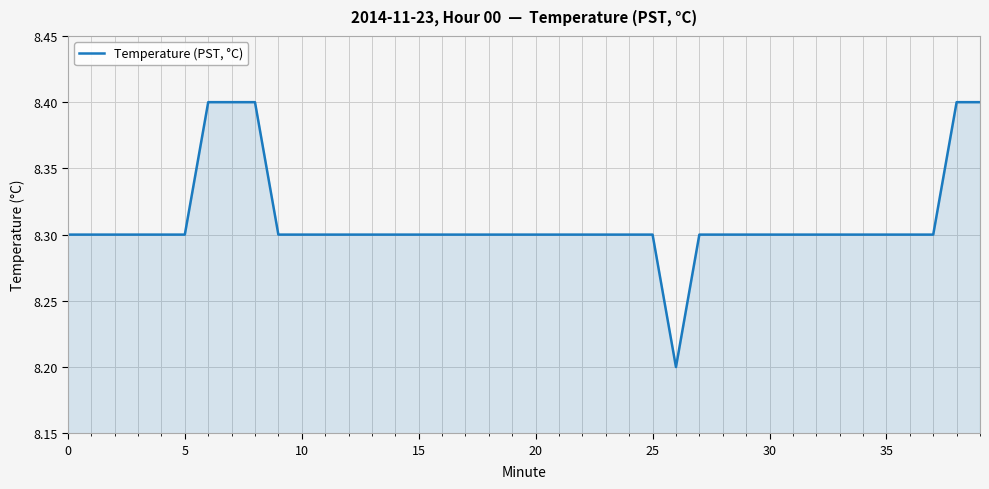

What is the smallest value displayed?

8.2